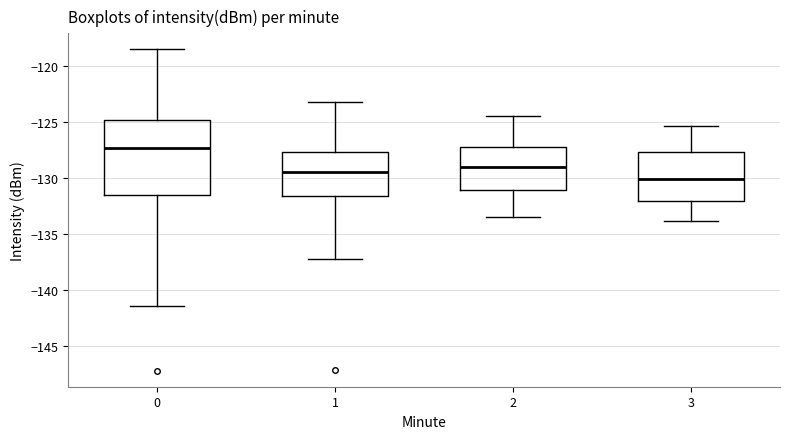

Reading left to right, transcribe this box plot: for each box, give where its median line is, the range the box spans, and where its two whiskers end, as read against the y-axis. The values are not printed on the chart, so give them approximately, as read against the axis.

0: median -127.5, box -131.5 to -125.0, whiskers -141.5 to -118.5
1: median -129.5, box -131.5 to -127.5, whiskers -137.0 to -123.0
2: median -129.0, box -131.0 to -127.5, whiskers -133.5 to -124.5
3: median -130.0, box -132.0 to -127.5, whiskers -134.0 to -125.5